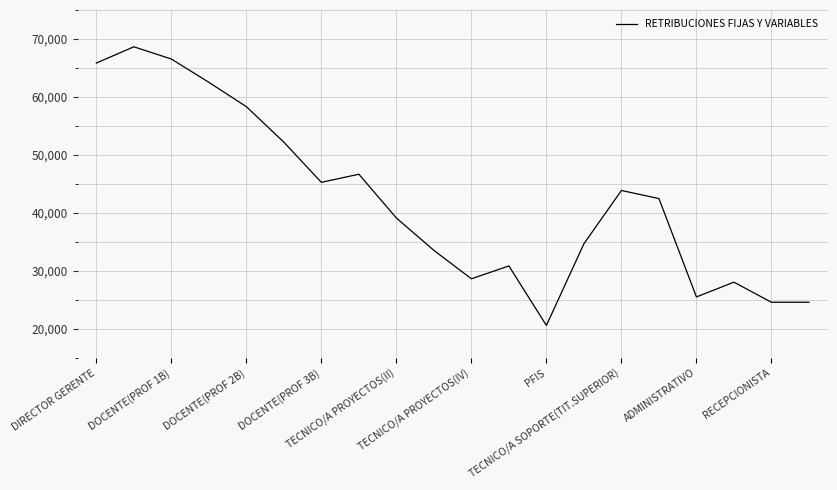

Reading left to right, transcribe all the data shown in this chart.

65846.7	68655.0	66547.3	62532.9	58334.2	52207.0	45278.1	46676.3	39128.8	33551.5	28646.6	30860.0	20600.0	34687.8	43878.9	42478.7	25522.4	28063.1	24599.4	24599.4